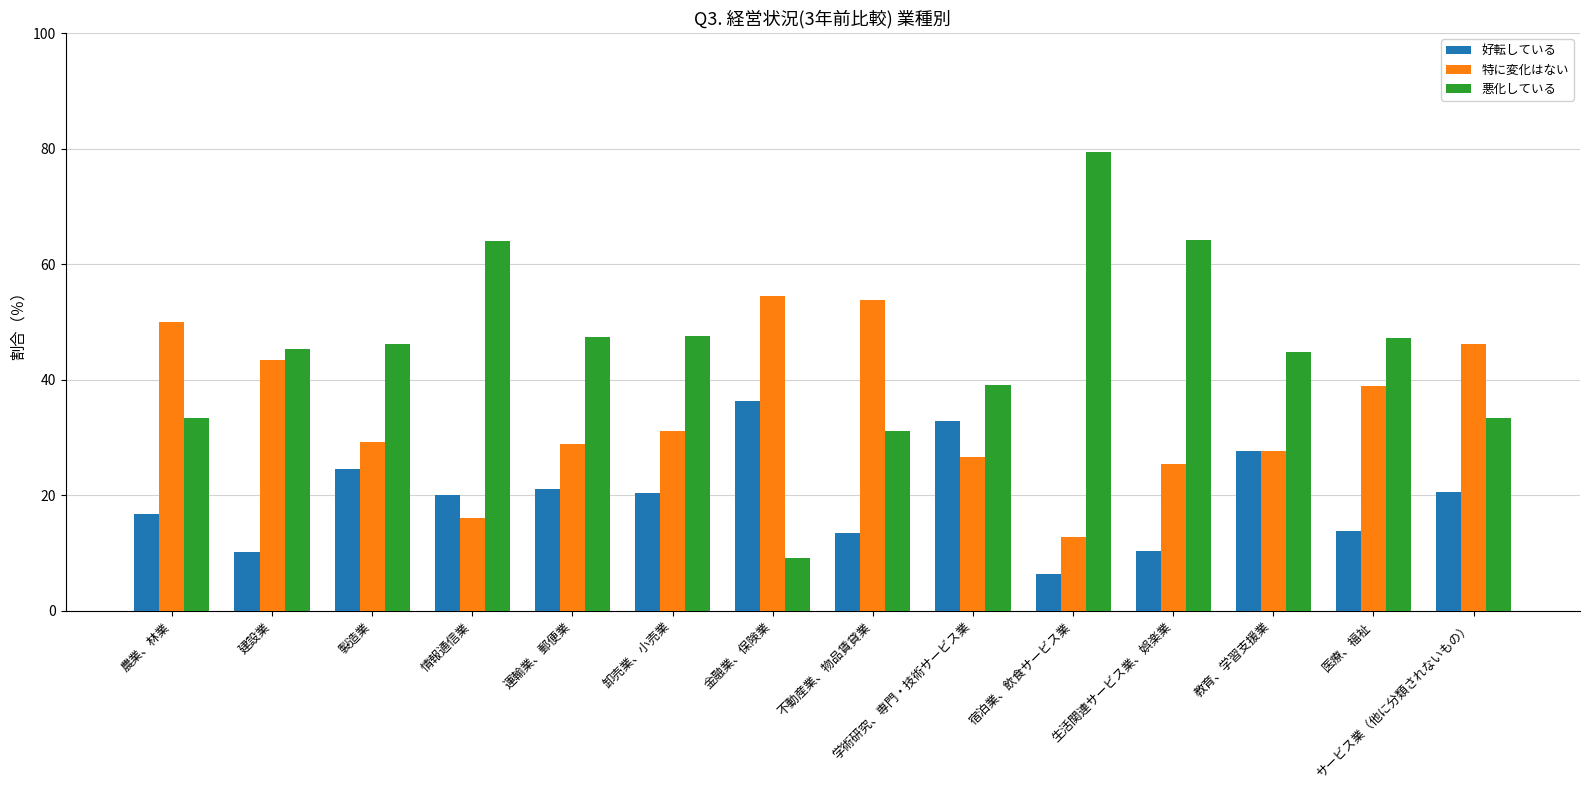

What is the difference between the 特に変化はない values at 金融業、保険業 and 生活関連サービス業、娯楽業?

29.1